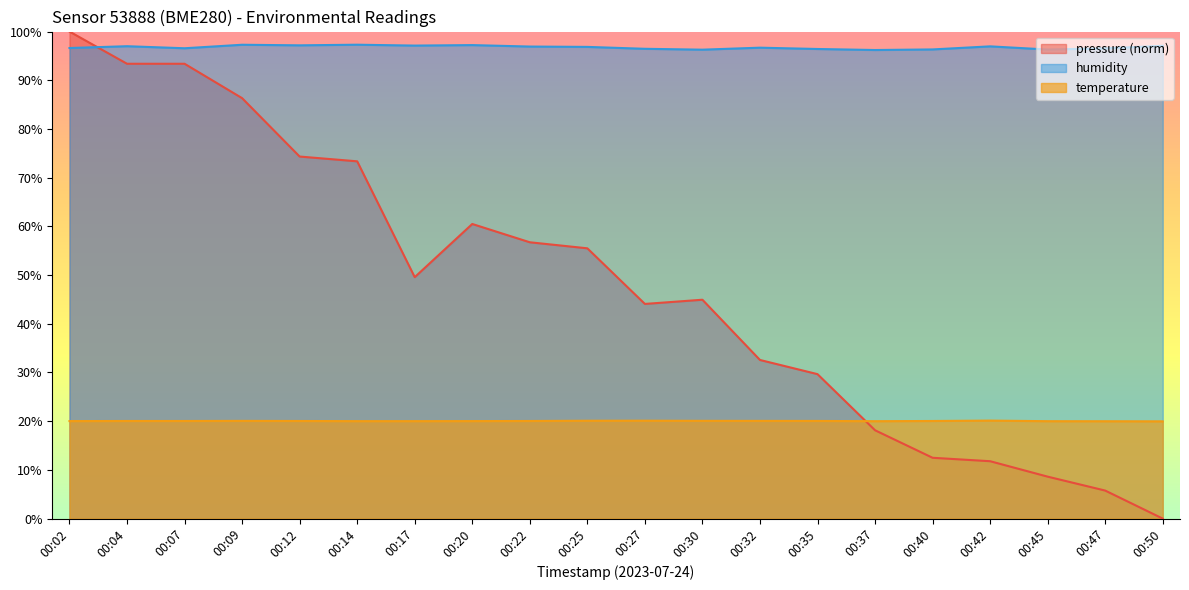

At how many categories does at least one series exceed 15?

20